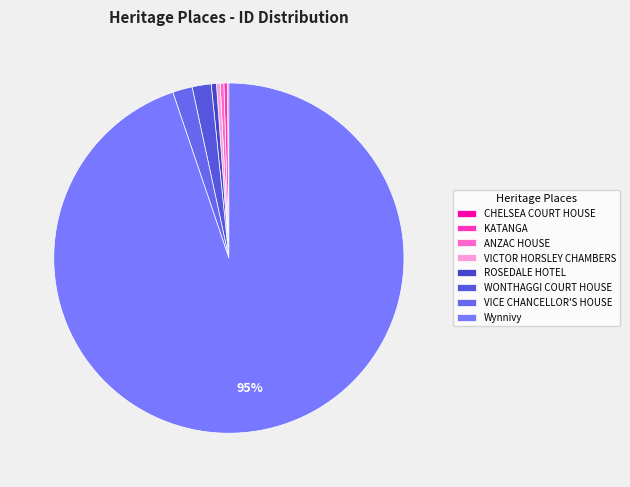

Does any single category account for the majority?

Yes